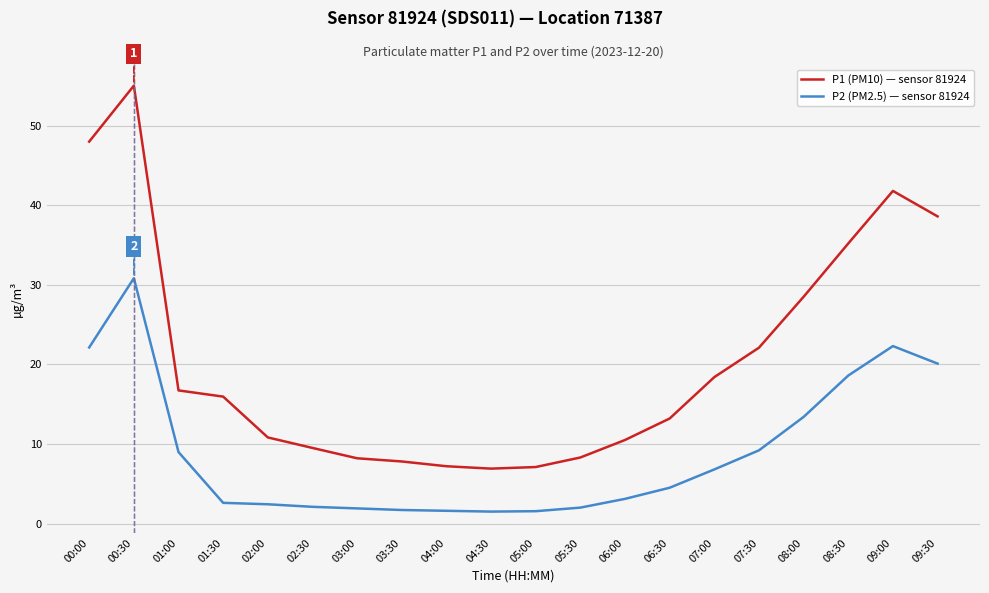

Which series has the widest spread of values?

P1 (PM10) — sensor 81924